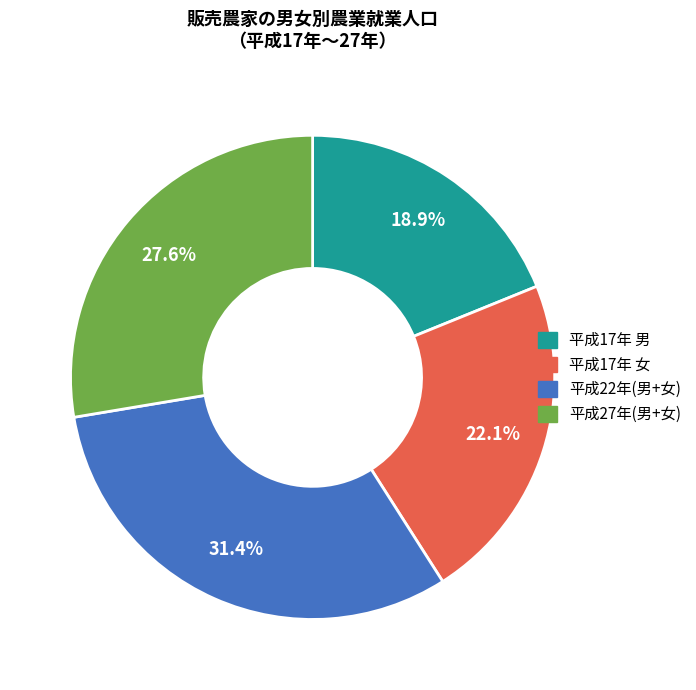

How many slices are in this pie chart?

4